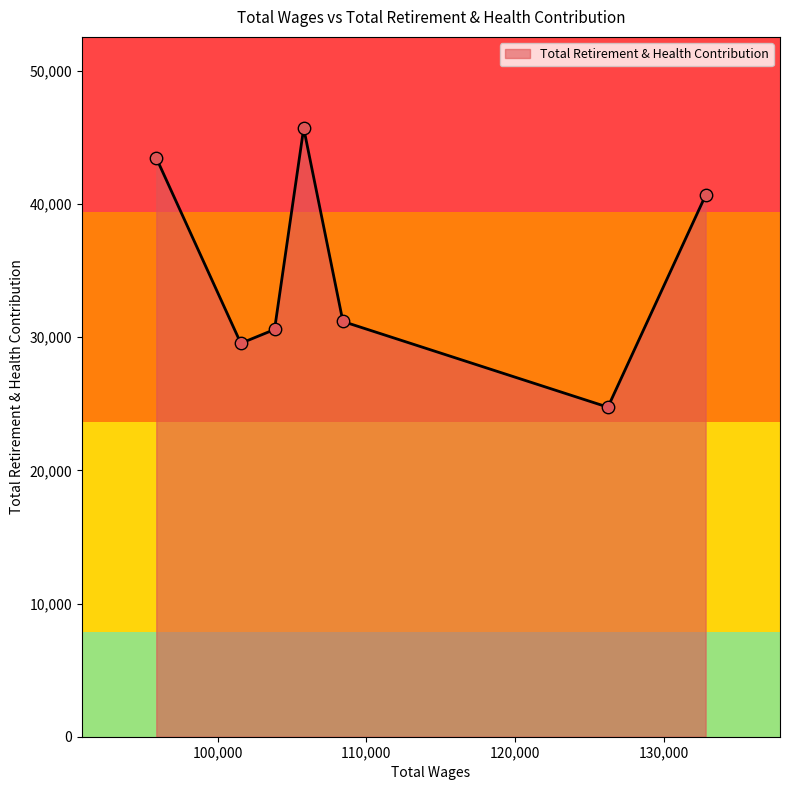

True or false: the data has more than 2 interior local peaks.

False